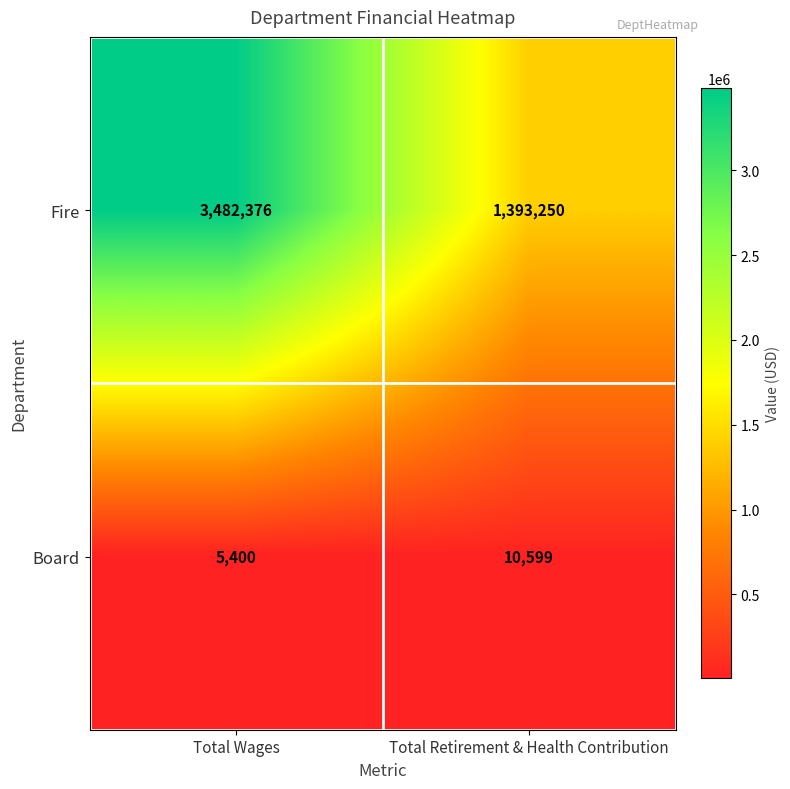

What is the total value across all series at Total Wages?

3487776